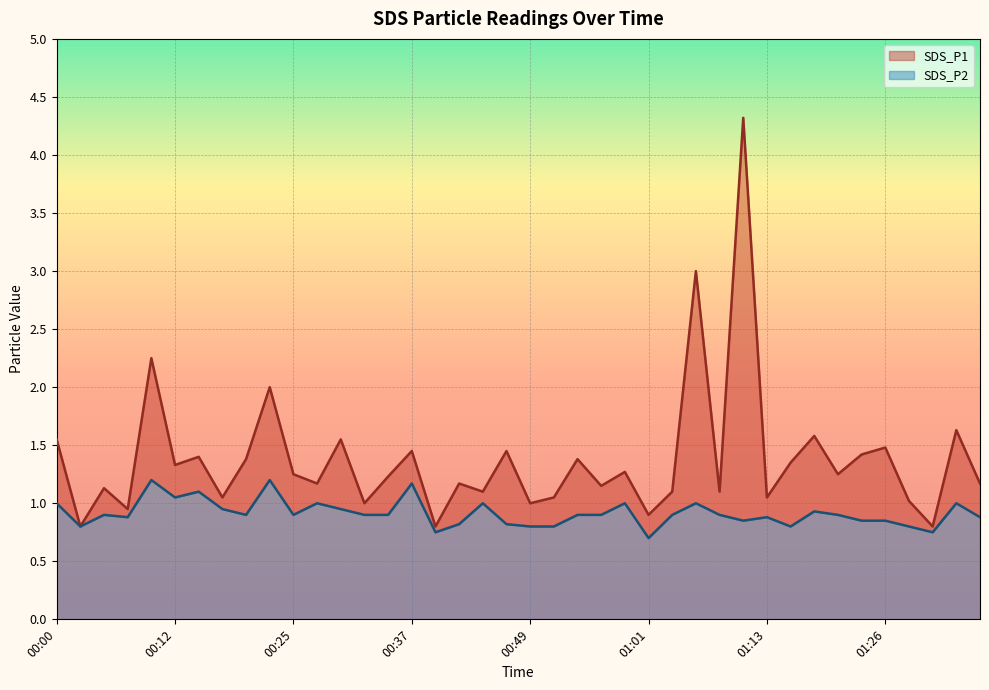

Between 01:06 and 01:26, which series saw the biggest shift?

SDS_P1